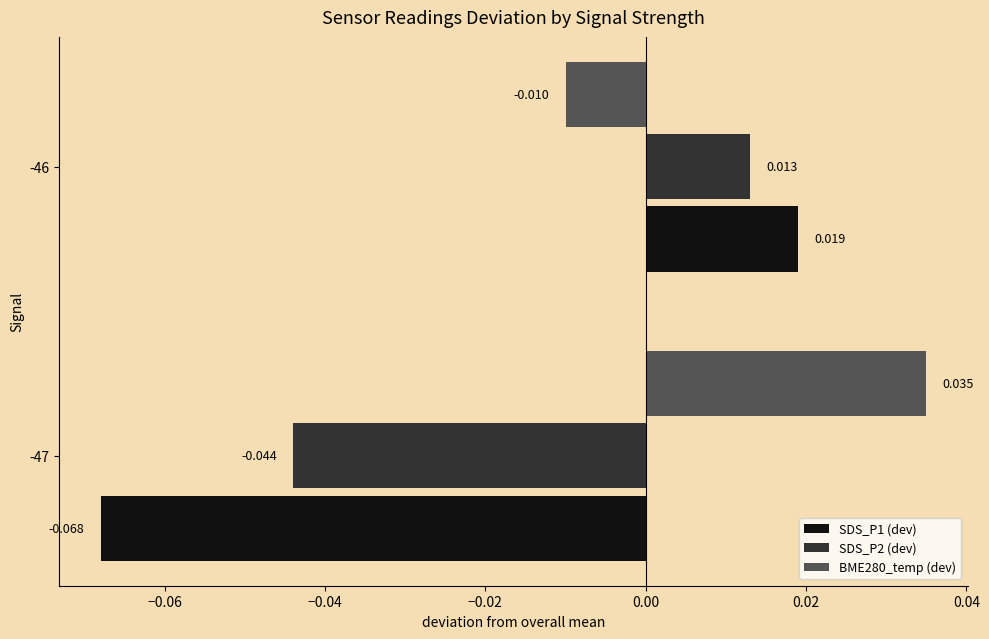

Is the value of BME280_temp (dev) at -46 greater than the value of SDS_P2 (dev) at -47?

Yes